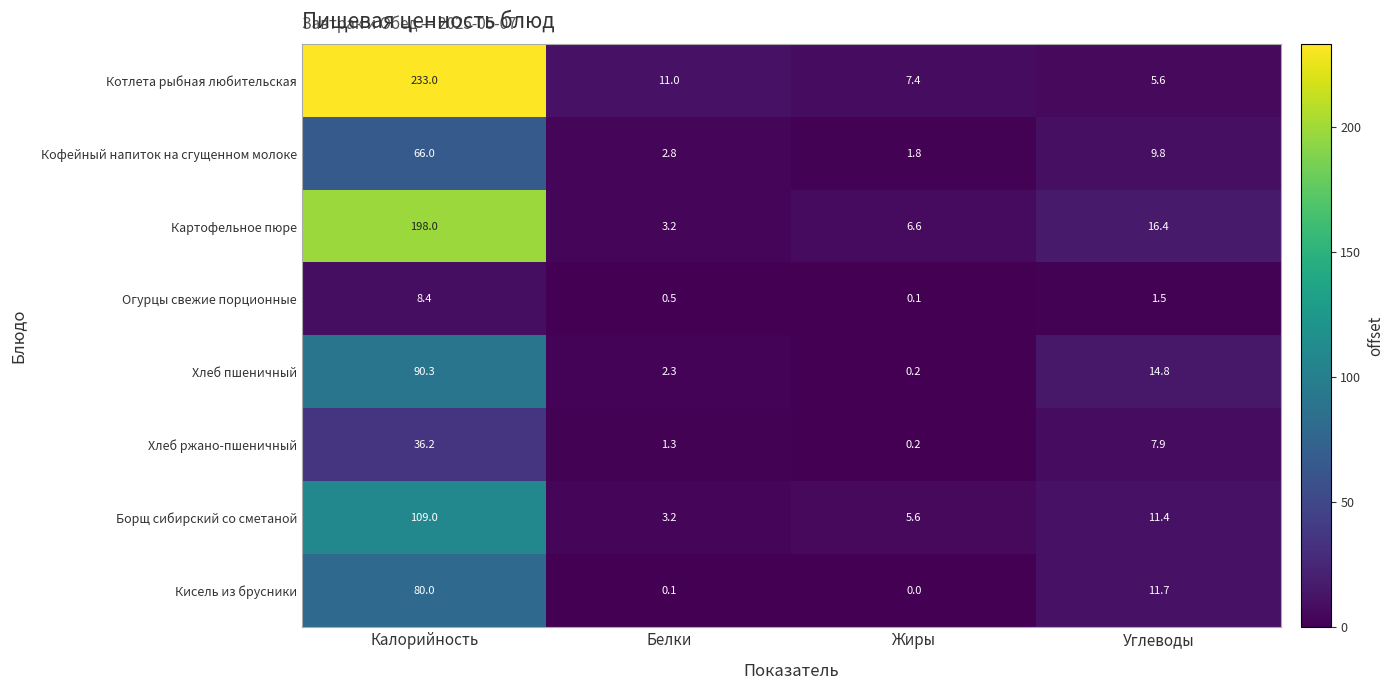

At Калорийность, list the series in order from smallest to largest.

Огурцы свежие порционные, Хлеб ржано-пшеничный, Кофейный напиток на сгущенном молоке, Кисель из брусники, Хлеб пшеничный, Борщ сибирский со сметаной, Картофельное пюре, Котлета рыбная любительская